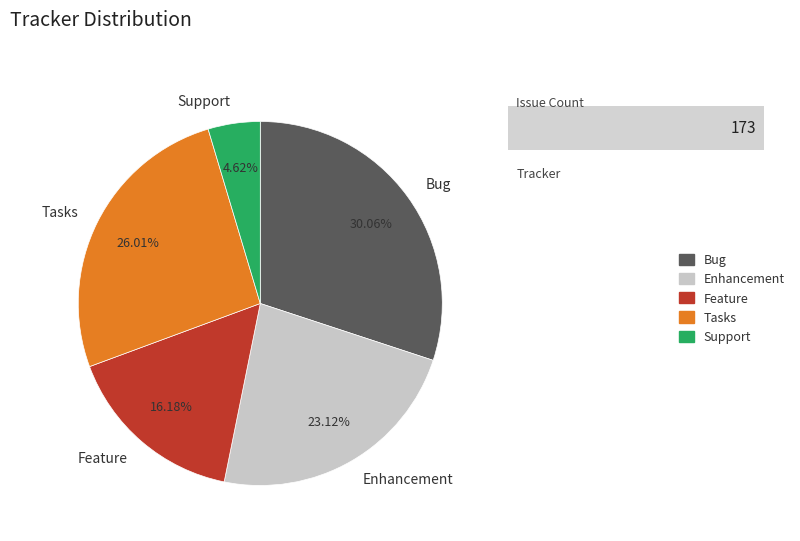

What percentage is the Enhancement slice, to the nearest percent?

23%